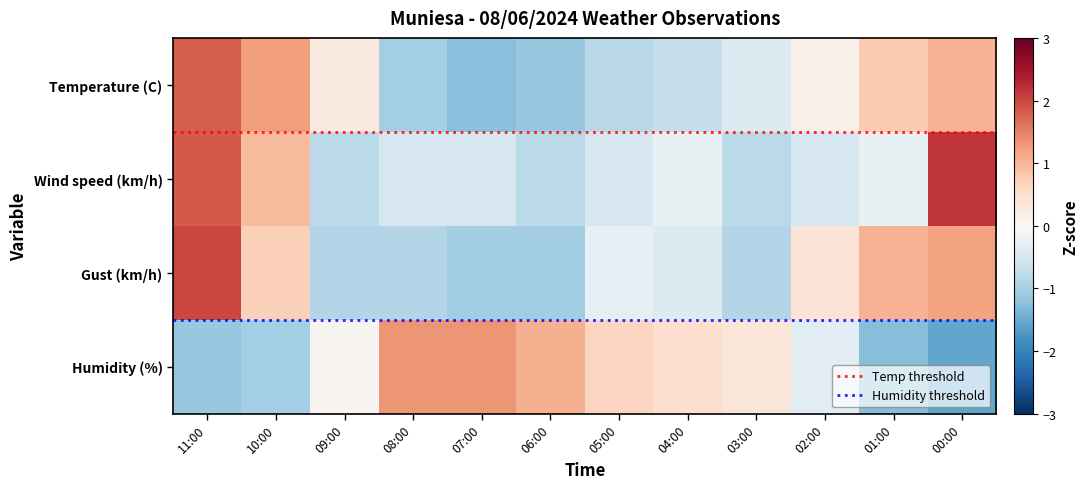

What is the difference between the highest and lowest values at 07:00?

2.6